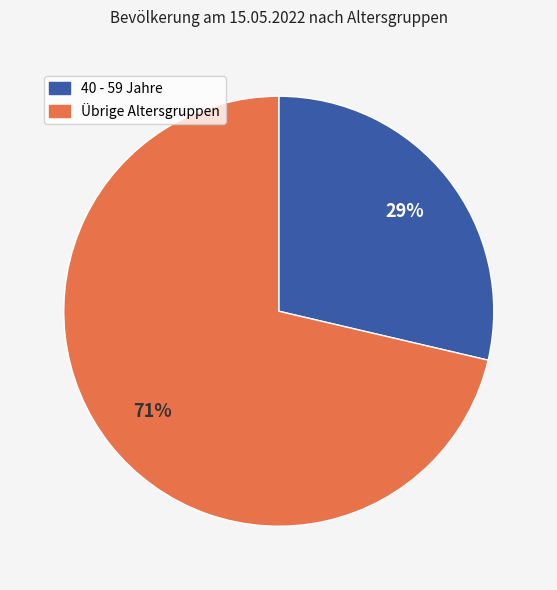

Is there a majority slice in this chart?

Yes